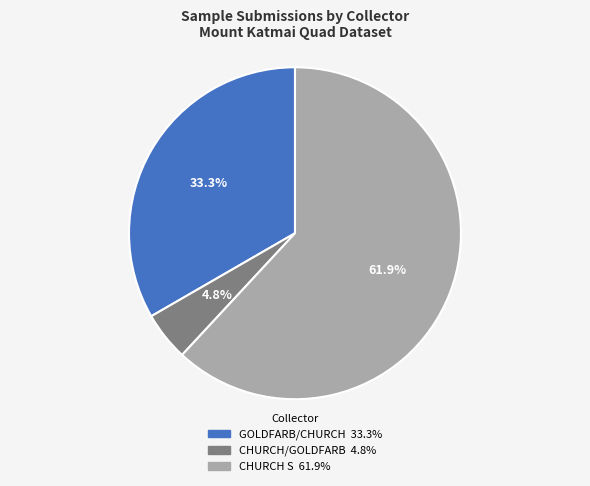

Which category has the smallest portion of the pie?

CHURCH/GOLDFARB